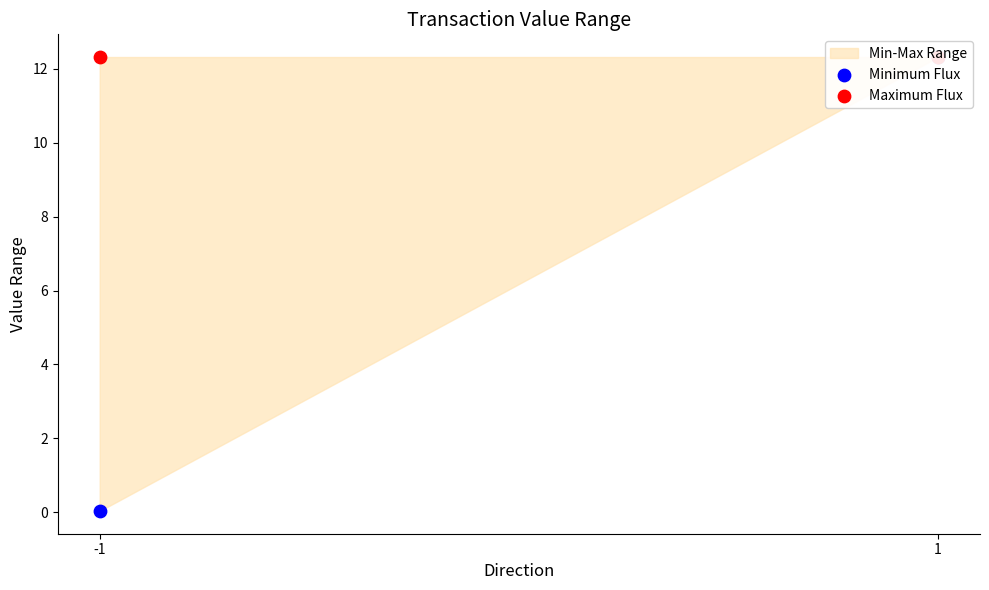

Which series contains the highest Y value?

Minimum Flux